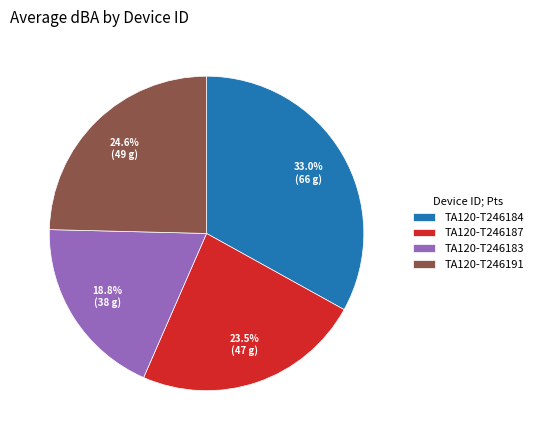

Is there any slice that represents more than half of the pie?

No